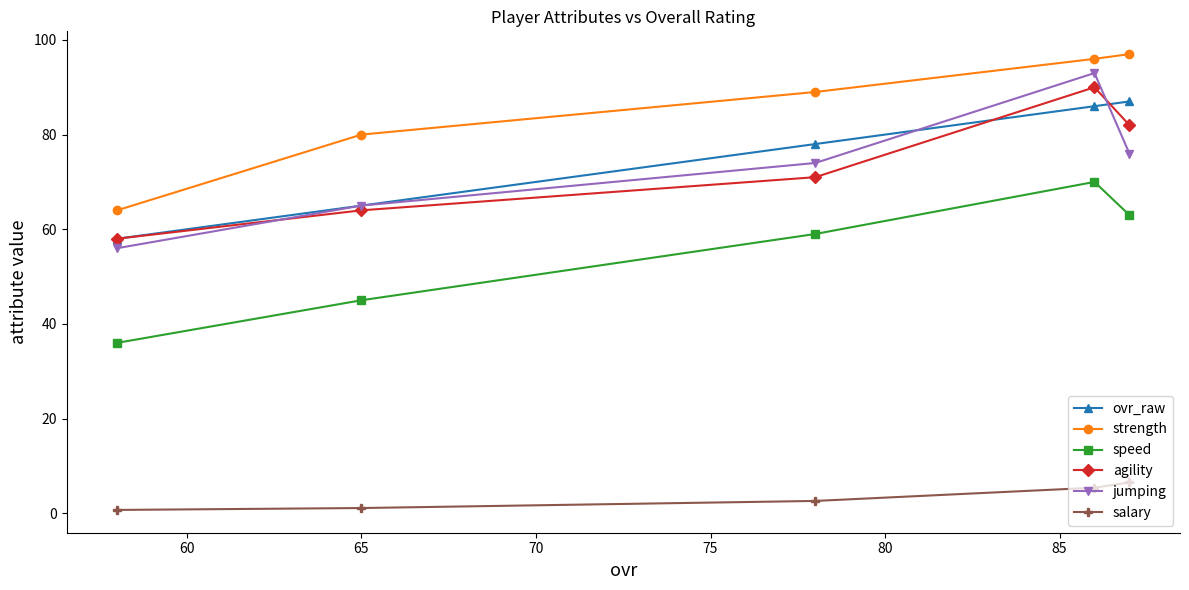

At how many categories does at least one series exceed 45?

5